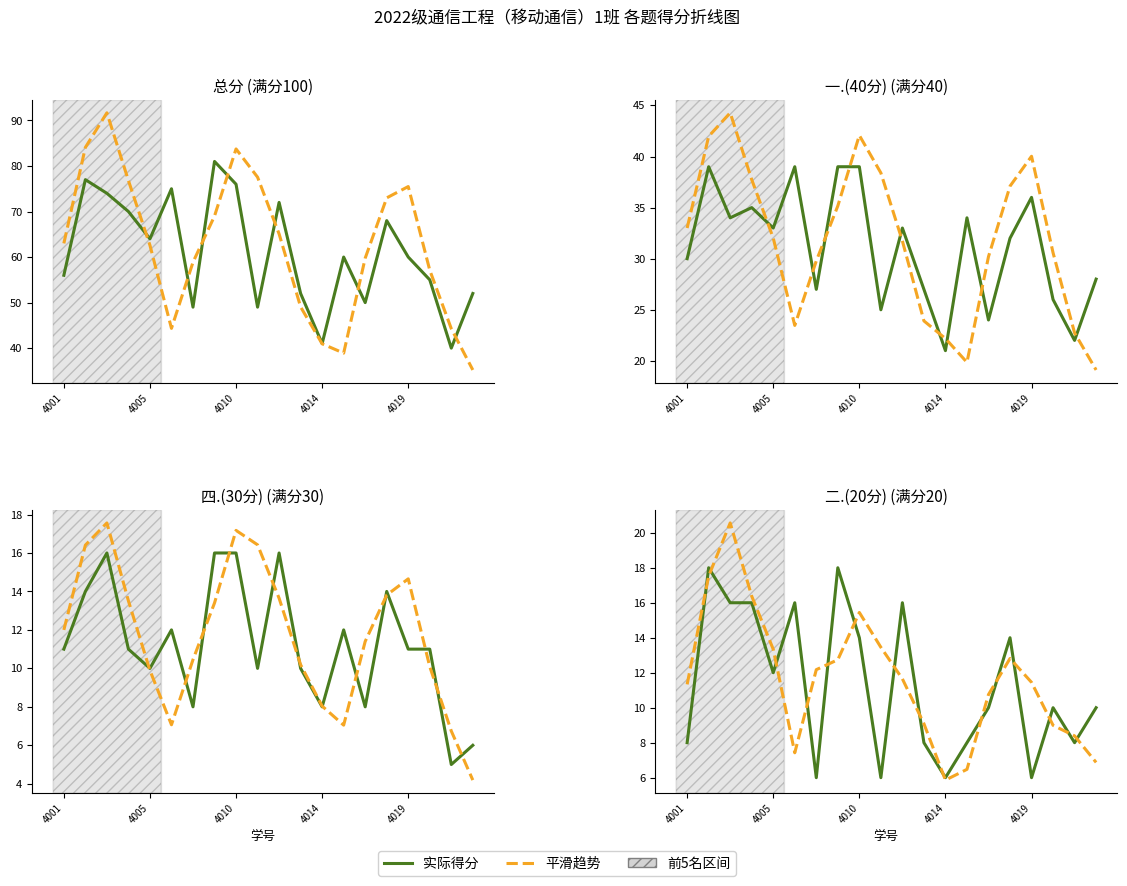

List the series in order of their overall mean, lowest first.

实际得分, 平滑趋势